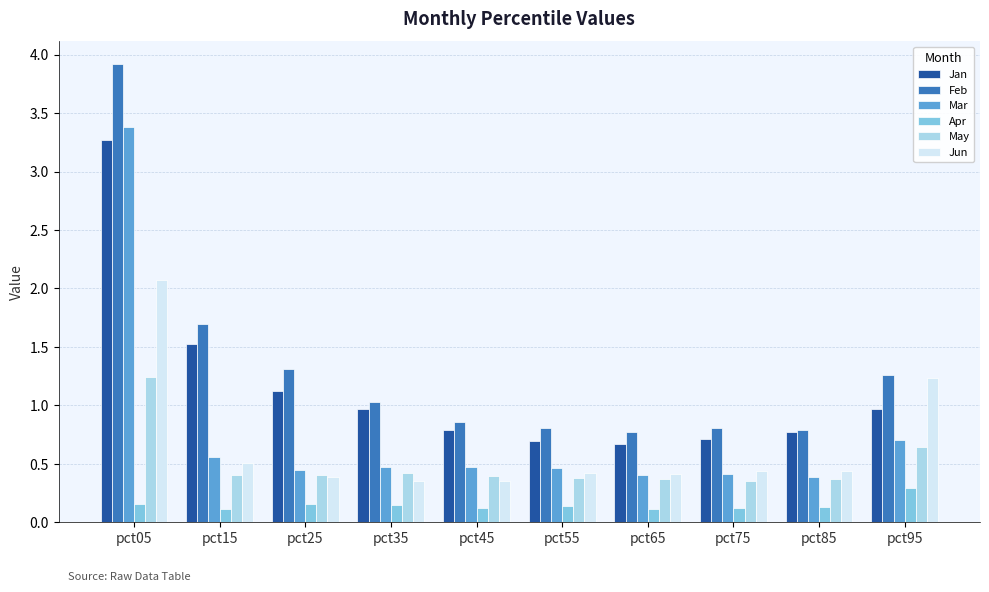

What is the maximum value for May?

1.2